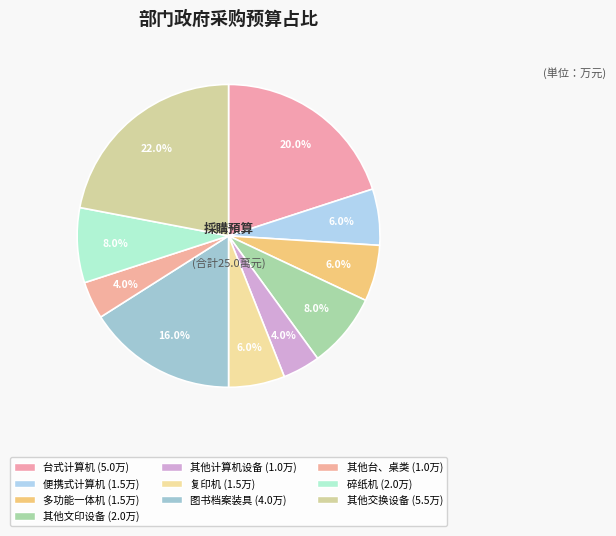

Count the number of slices in the pie.

10